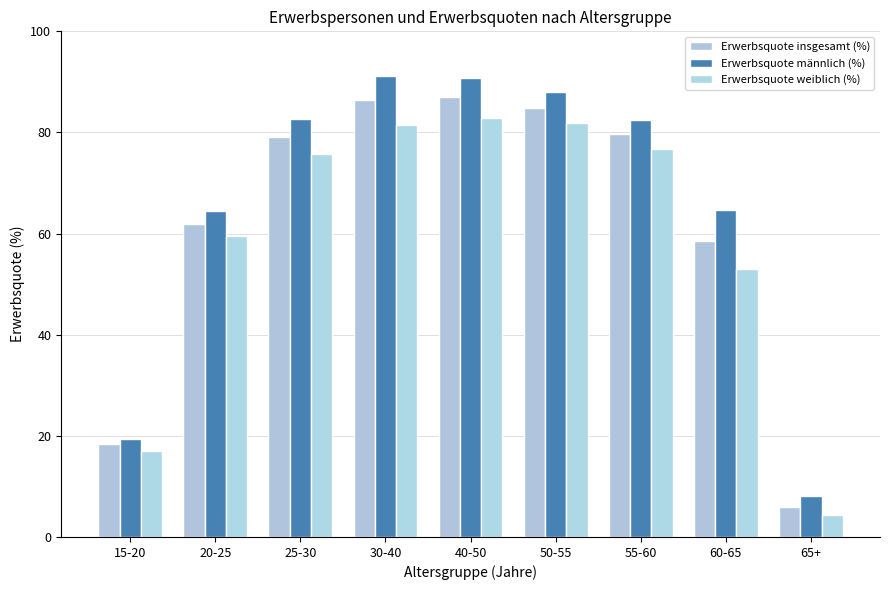

What is the sum of the Erwerbsquote insgesamt (%) values at 30-40 and 40-50?

173.4